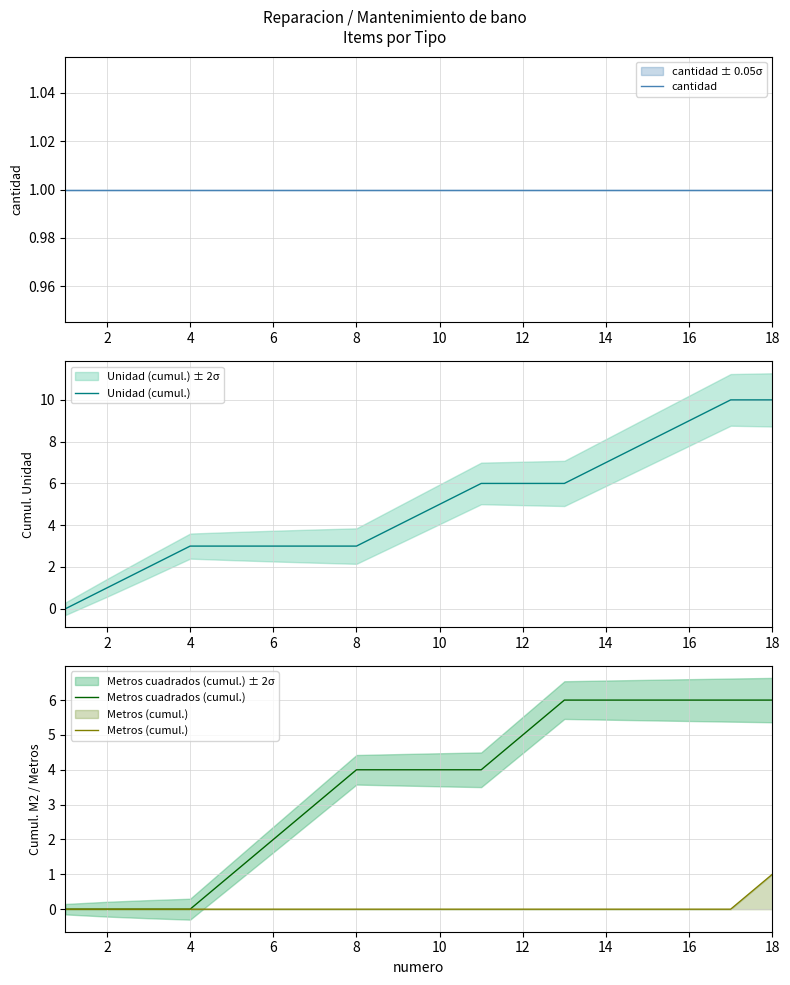

How many categories are shown in the chart?

18